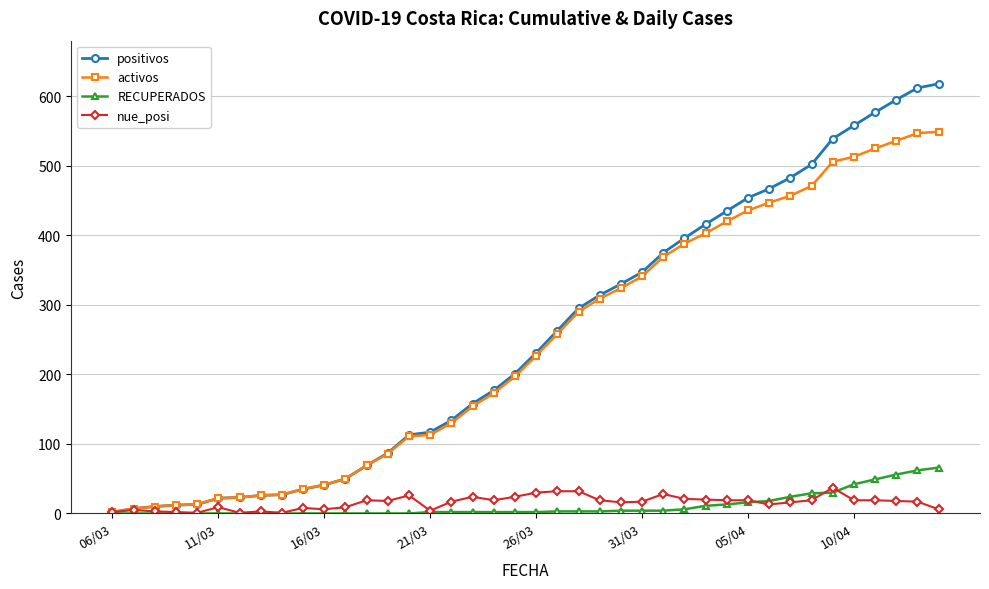

Which series has the largest range (max minus min)?

positivos